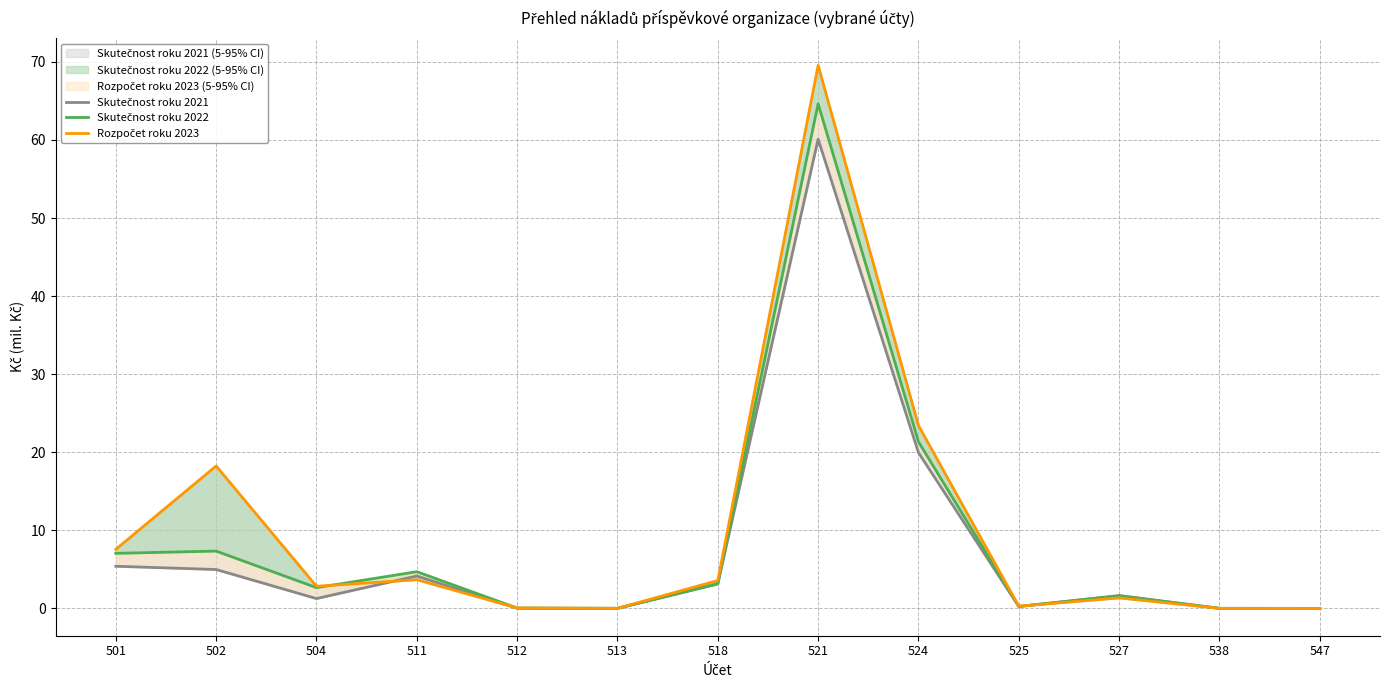

How many data points does each series have?

13